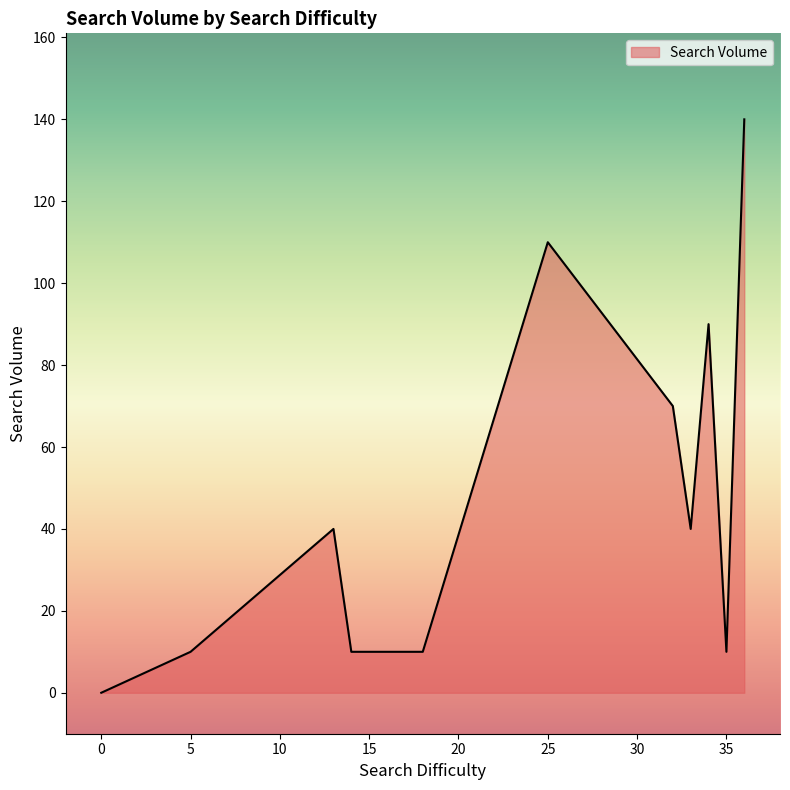

True or false: there are more than 1 points higher than both neighbors.

True